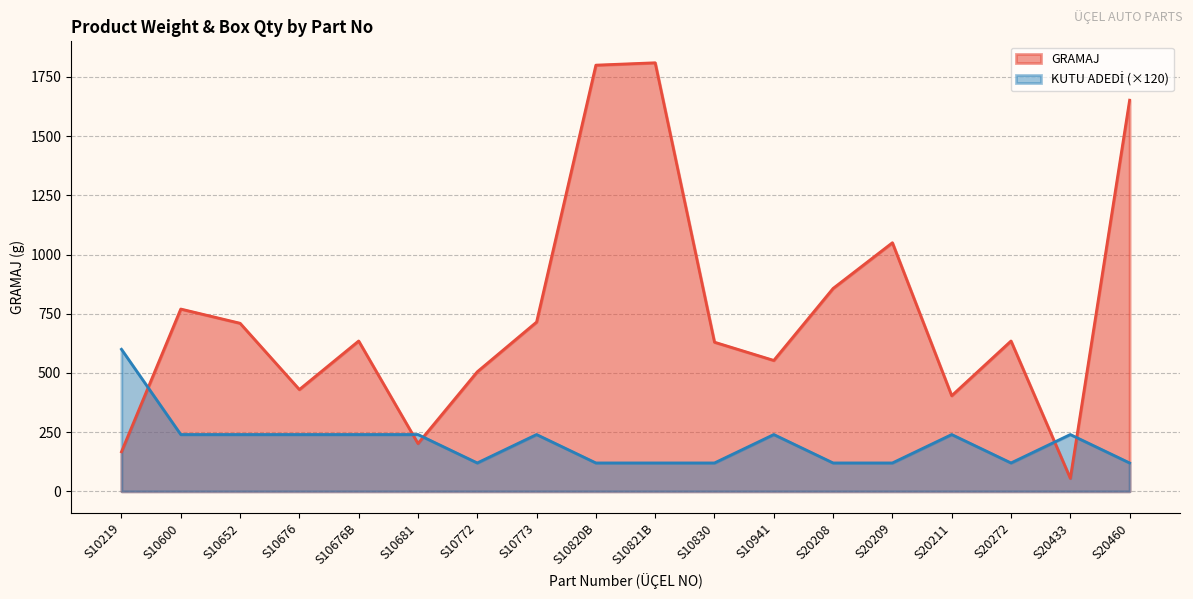

Rank the series at S10821B from highest to lowest value.

GRAMAJ, KUTU ADEDİ